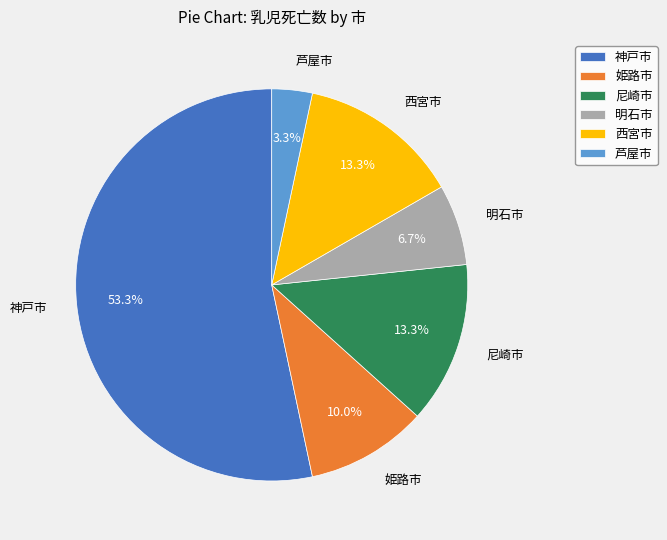

Which has a higher value, 明石市 or 尼崎市?

尼崎市